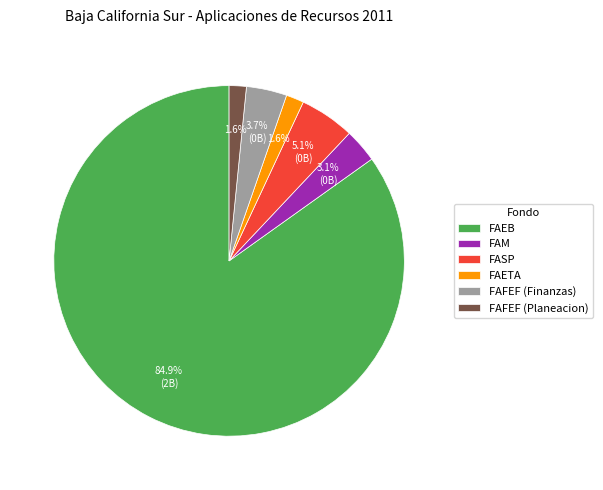

What percentage is the FAFEF (Finanzas) slice, to the nearest percent?

4%